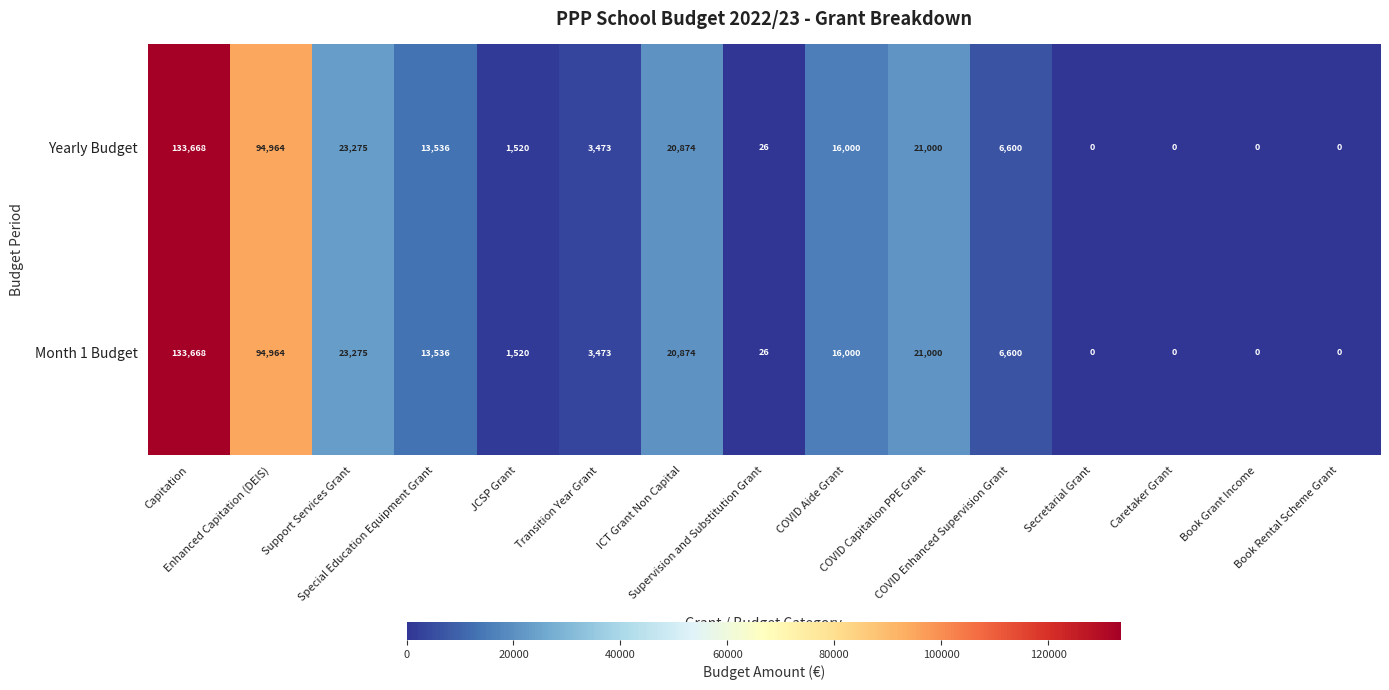

What is the difference between the second highest and minimum values in the Yearly Budget series?

94964